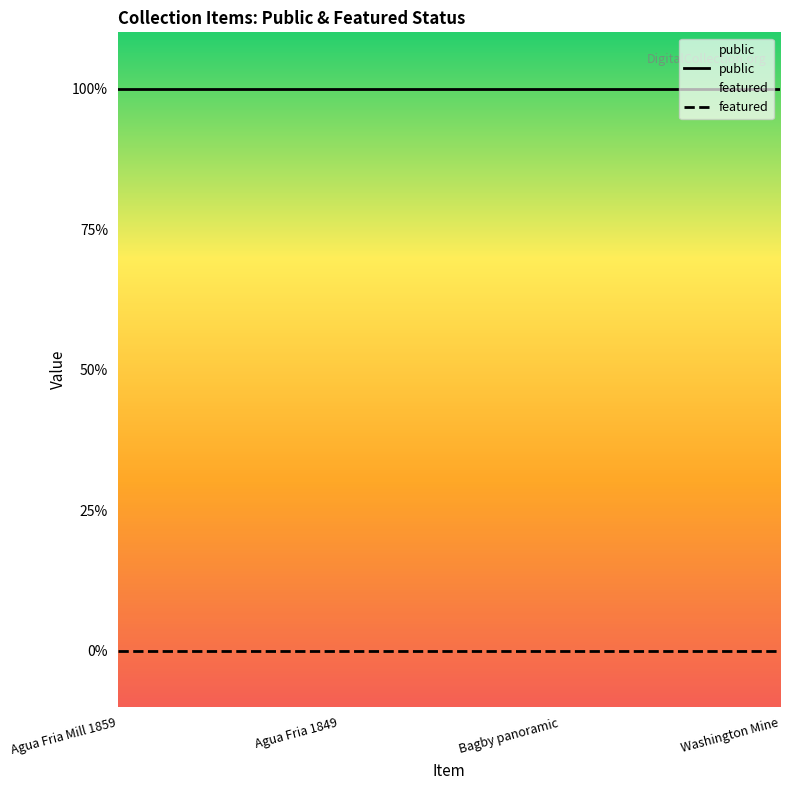

What position from the right is Bagby panoramic?

2